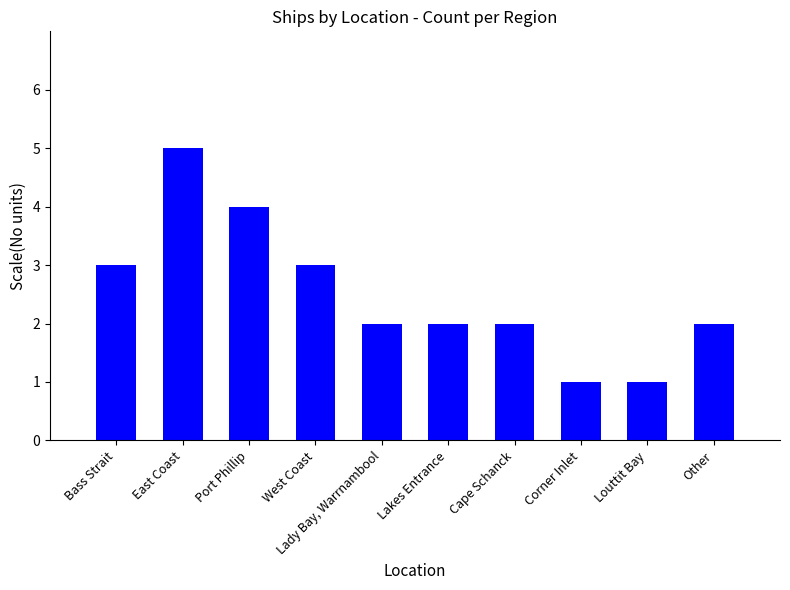

What is the value of the 6th bar from the left?

2